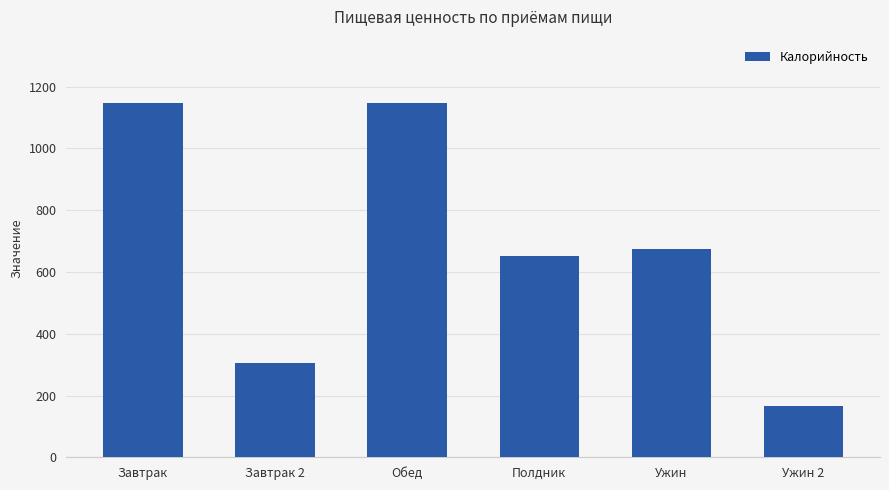

What is the maximum value shown in the chart?

1146